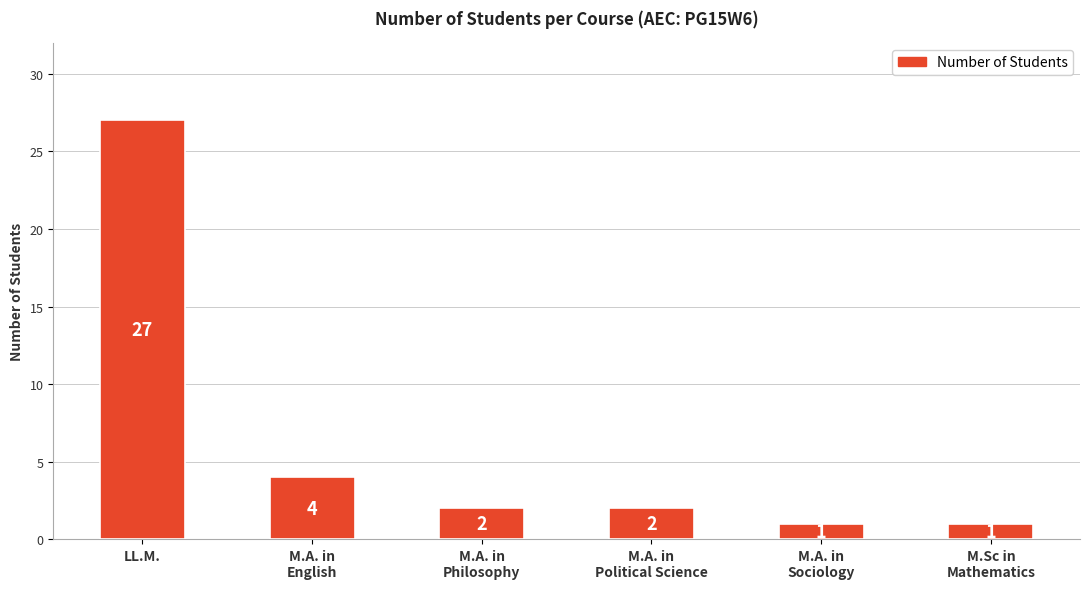

Reading left to right, list all the values displayed in this chart.

27	4	2	2	1	1